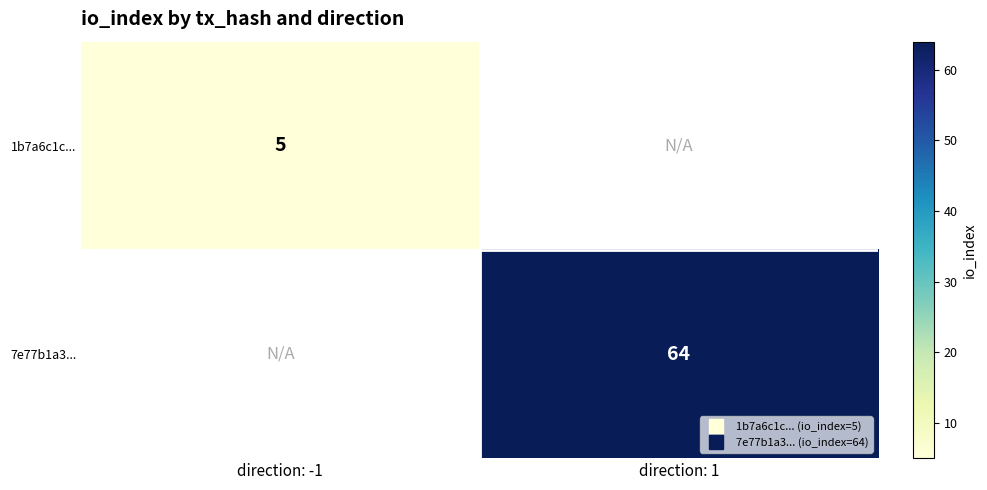

What is the greatest value displayed?

64.0